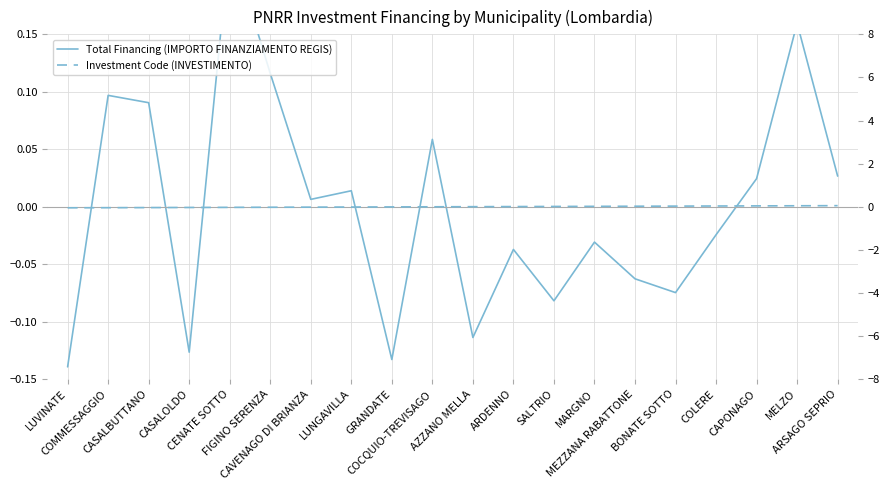

At which category does Total Financing (IMPORTO FINANZIAMENTO REGIS) reach its first local peak?

COMMESSAGGIO